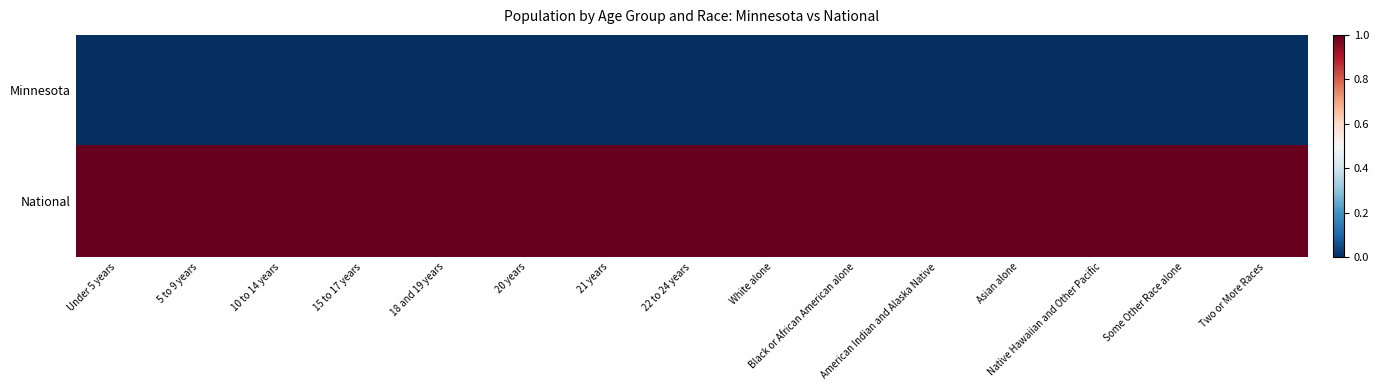

Reading left to right, extract all data points from this chart.

Minnesota: Under 5 years=0	5 to 9 years=0	10 to 14 years=0	15 to 17 years=0	18 and 19 years=0	20 years=0	21 years=0	22 to 24 years=0	White alone=0	Black or African American alone=0	American Indian and Alaska Native=0	Asian alone=0	Native Hawaiian and Other Pacific=0	Some Other Race alone=0	Two or More Races=0
National: Under 5 years=1	5 to 9 years=1	10 to 14 years=1	15 to 17 years=1	18 and 19 years=1	20 years=1	21 years=1	22 to 24 years=1	White alone=1	Black or African American alone=1	American Indian and Alaska Native=1	Asian alone=1	Native Hawaiian and Other Pacific=1	Some Other Race alone=1	Two or More Races=1